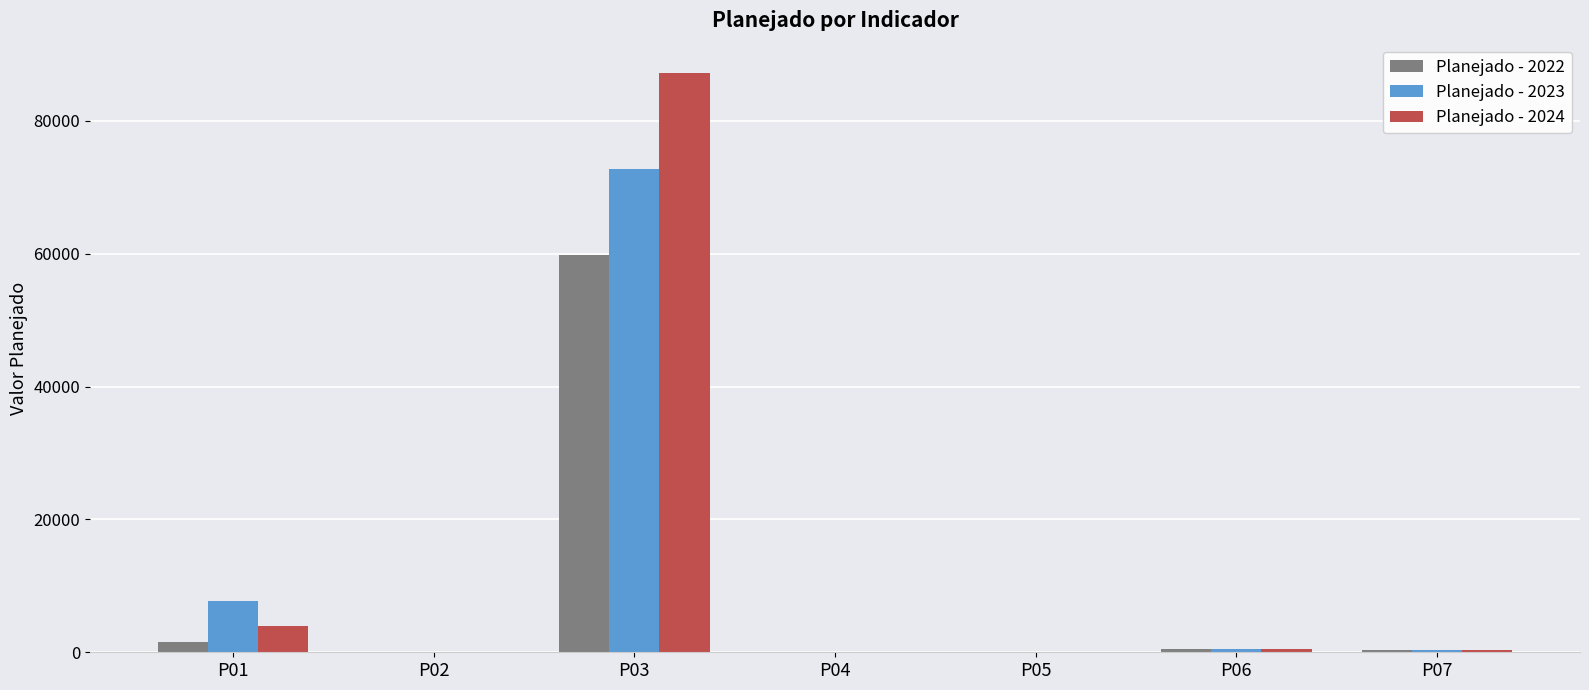

Which category has the highest value in the Planejado - 2024 series?

P03